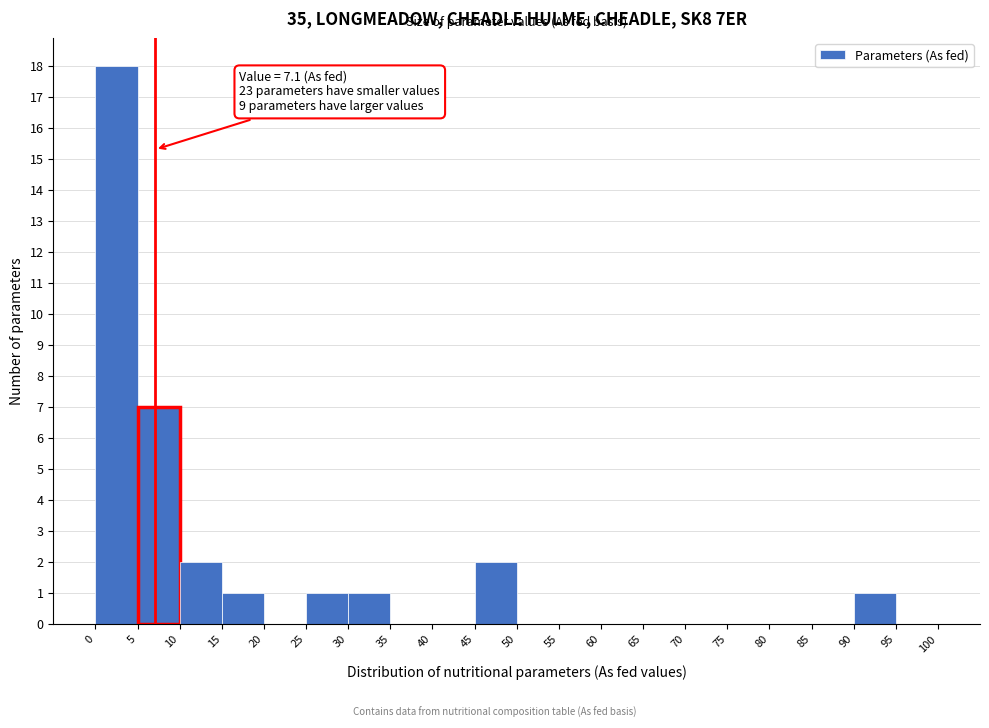

Which range on the x-axis has the tallest bar?

0 to 5